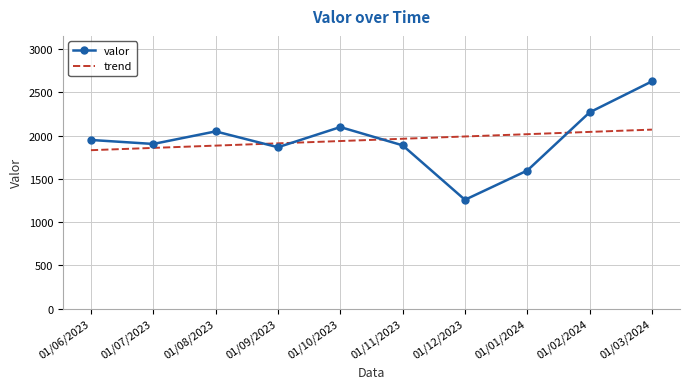

What is the value of the 6th point from the left?

1887